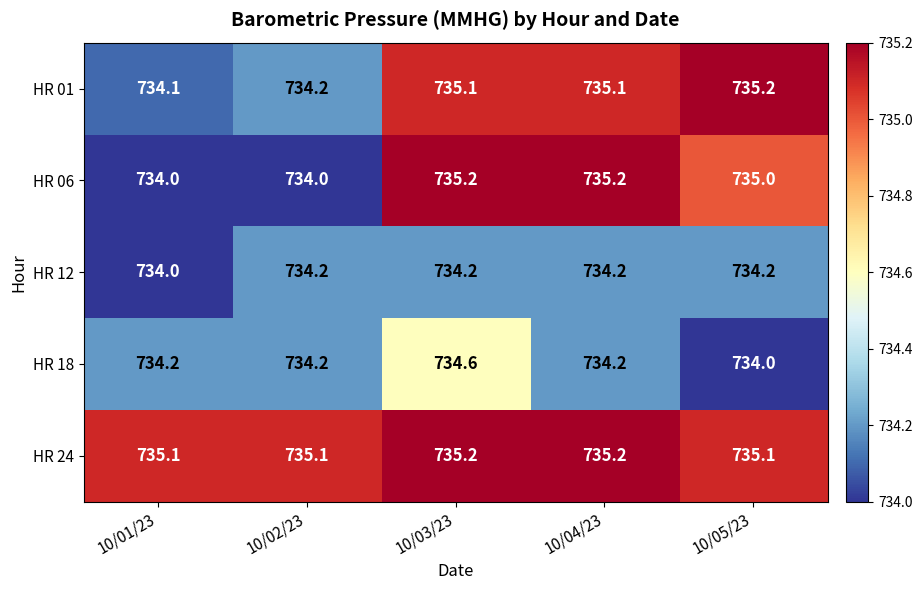

What is the difference between the highest and lowest values at 10/02/23?

1.1